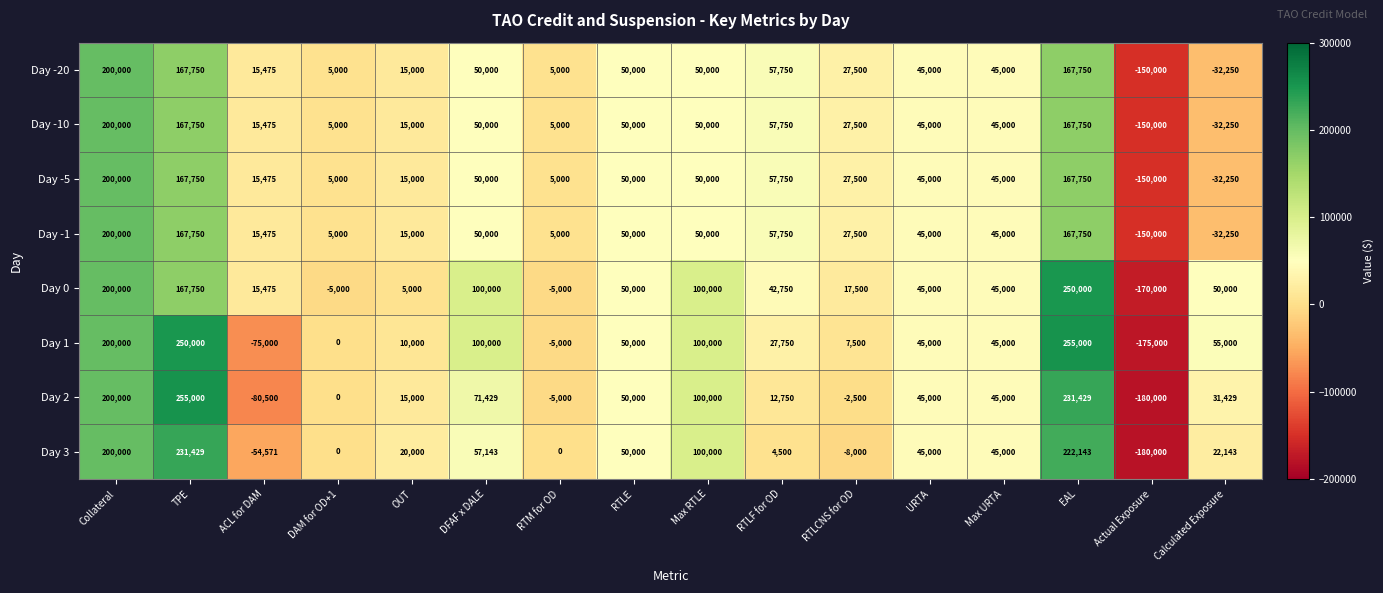

At which label is Day -5 closest to 25000?

RTLCNS for OD